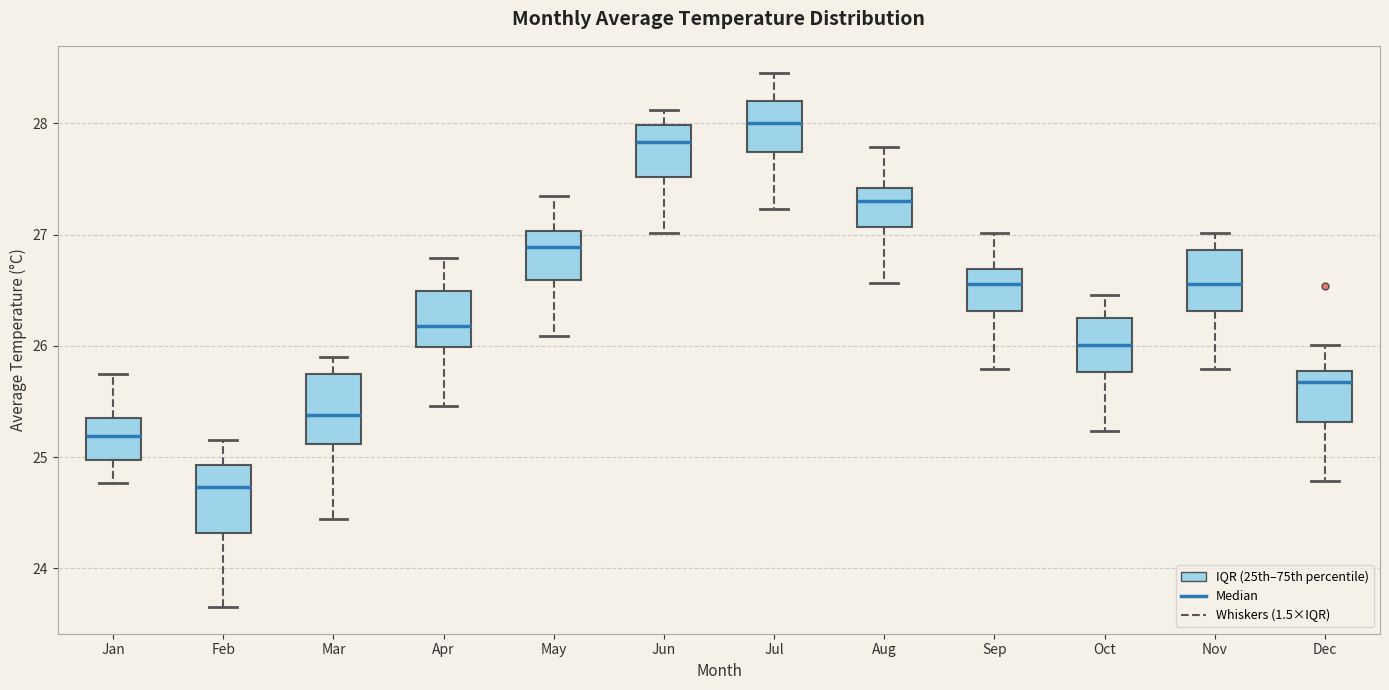

Reading left to right, transcribe this box plot: for each box, give where its median line is, the range the box spans, and where its two whiskers end, as read against the y-axis. The values are not printed on the chart, so give them approximately, as read against the axis.

Jan: median 25.2, box 25.0 to 25.3, whiskers 24.8 to 25.7
Feb: median 24.7, box 24.3 to 24.9, whiskers 23.7 to 25.2
Mar: median 25.4, box 25.1 to 25.7, whiskers 24.4 to 25.9
Apr: median 26.2, box 26.0 to 26.5, whiskers 25.5 to 26.8
May: median 26.9, box 26.6 to 27.0, whiskers 26.1 to 27.3
Jun: median 27.8, box 27.5 to 28.0, whiskers 27.0 to 28.1
Jul: median 28.0, box 27.7 to 28.2, whiskers 27.2 to 28.5
Aug: median 27.3, box 27.1 to 27.4, whiskers 26.6 to 27.8
Sep: median 26.6, box 26.3 to 26.7, whiskers 25.8 to 27.0
Oct: median 26.0, box 25.8 to 26.3, whiskers 25.2 to 26.5
Nov: median 26.6, box 26.3 to 26.9, whiskers 25.8 to 27.0
Dec: median 25.7, box 25.3 to 25.8, whiskers 24.8 to 26.0